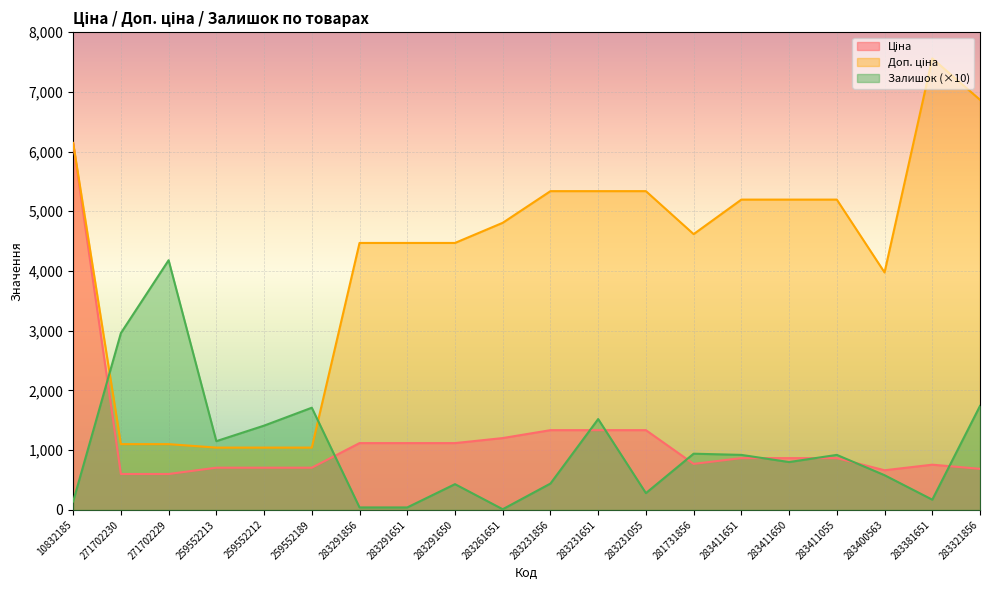

Reading left to right, extract all data points from this chart.

Ціна: 10832185=6143.2	271702230=599.9	271702229=599.9	259552213=705.5	259552212=705.5	259552189=705.5	283291856=1117.4	283291651=1117.4	283291650=1117.4	283261651=1201.7	283231856=1334.2	283231651=1334.2	283231055=1334.2	281731856=769.5	283411651=865.9	283411650=865.9	283411055=865.9	283400563=662.6	283381651=756.0	283321856=686.7
Доп. ціна: 10832185=6143.2	271702230=1100.0	271702229=1100.0	259552213=1042.0	259552212=1042.0	259552189=1042.0	283291856=4469.5	283291651=4469.5	283291650=4469.5	283261651=4806.8	283231856=5336.9	283231651=5336.9	283231055=5336.9	281731856=4617.1	283411651=5195.4	283411650=5195.4	283411055=5195.4	283400563=3975.6	283381651=7559.7	283321856=6866.9
Залишок: 10832185=140.0	271702230=2960.0	271702229=4180.0	259552213=1150.0	259552212=1410.0	259552189=1710.0	283291856=40.0	283291651=40.0	283291650=430.0	283261651=10.0	283231856=440.0	283231651=1520.0	283231055=280.0	281731856=940.0	283411651=920.0	283411650=800.0	283411055=920.0	283400563=580.0	283381651=170.0	283321856=1740.0